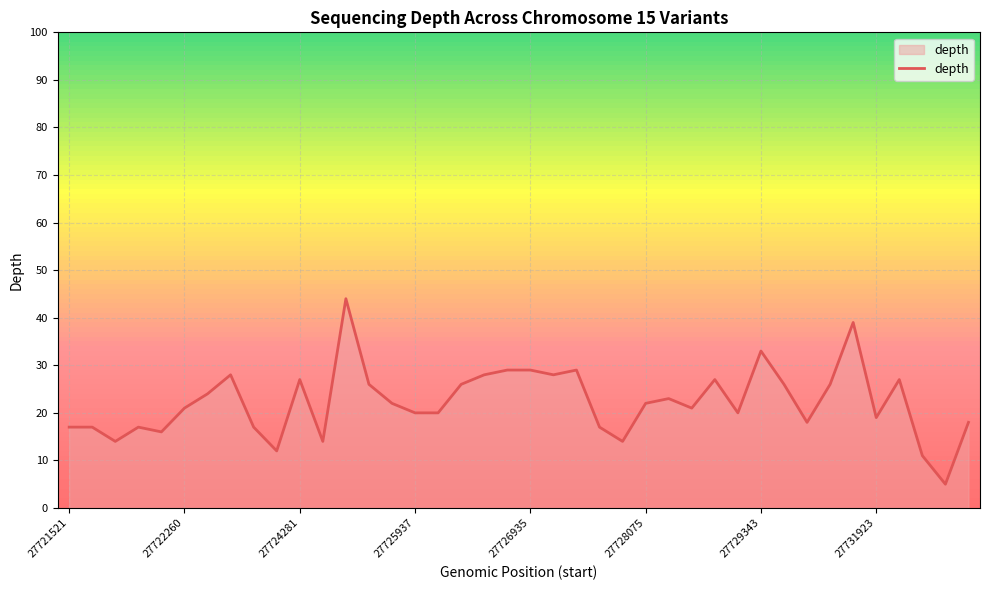

What is the difference between the maximum and minimum values?

39